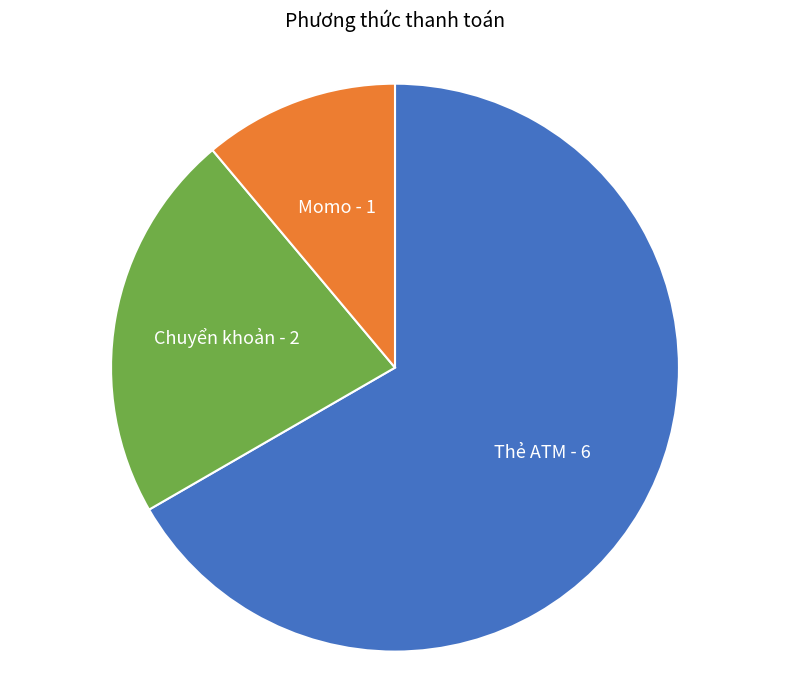

Between Thẻ ATM - 6 and Momo - 1, which is larger?

Thẻ ATM - 6